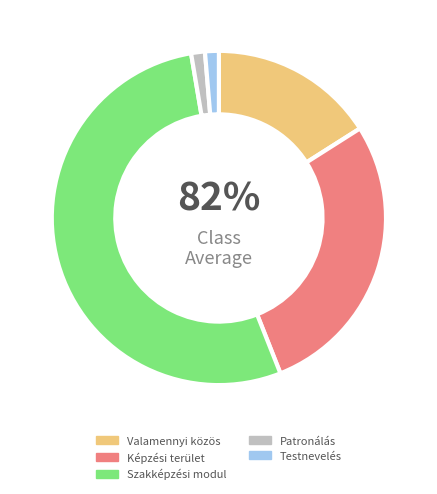

Which has a higher value, Valamennyi közös or Szakképzési modul?

Szakképzési modul